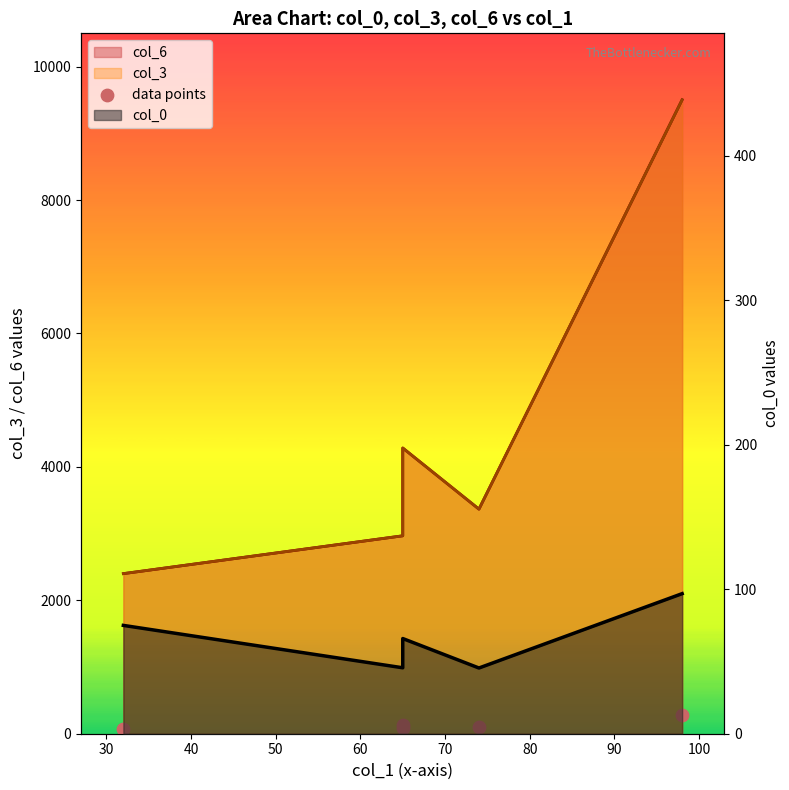

Which has a higher value, 50 or 60?

60